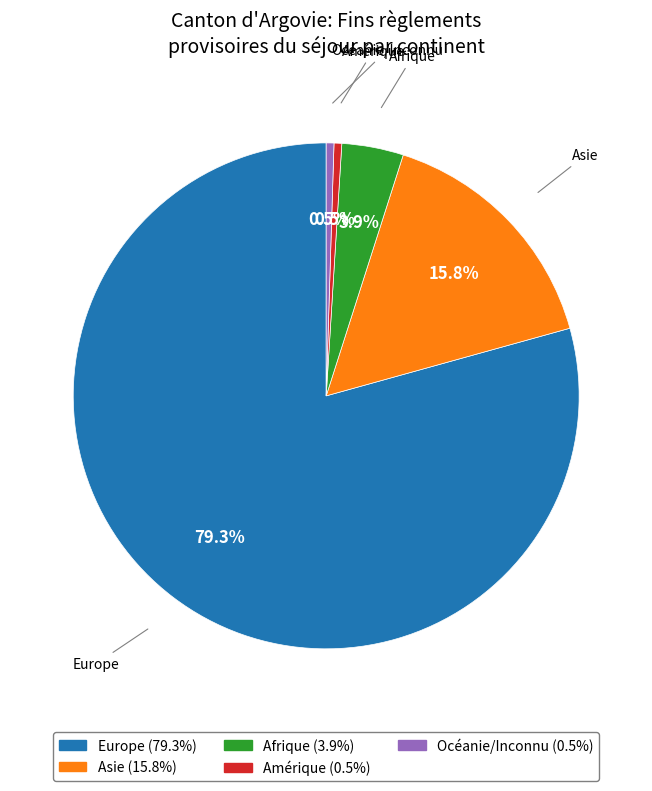

How many slices are in this pie chart?

5